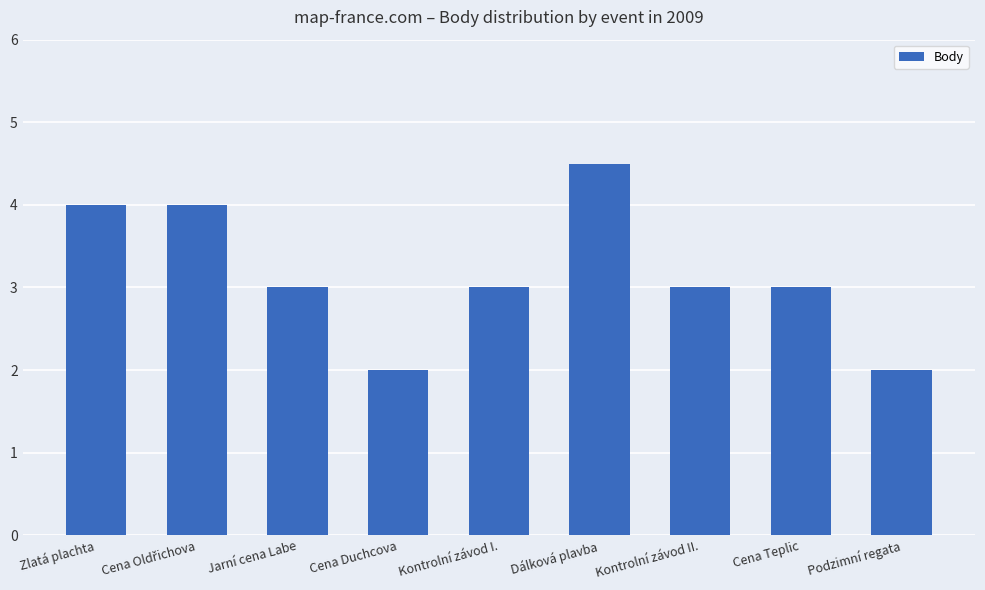

What is the sum of all values?

28.5